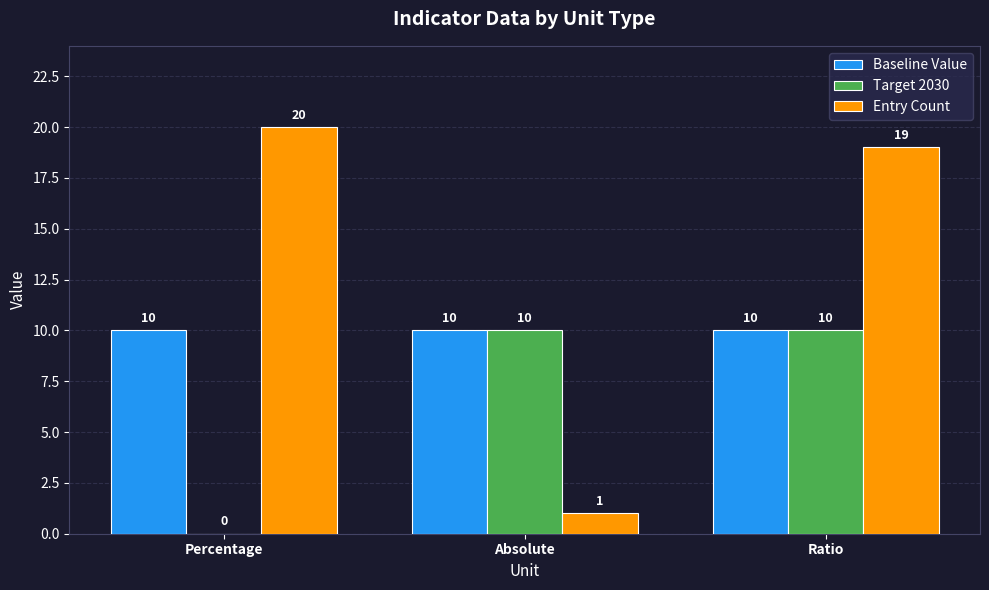

At which category does the chart reach its peak across all series?

Percentage